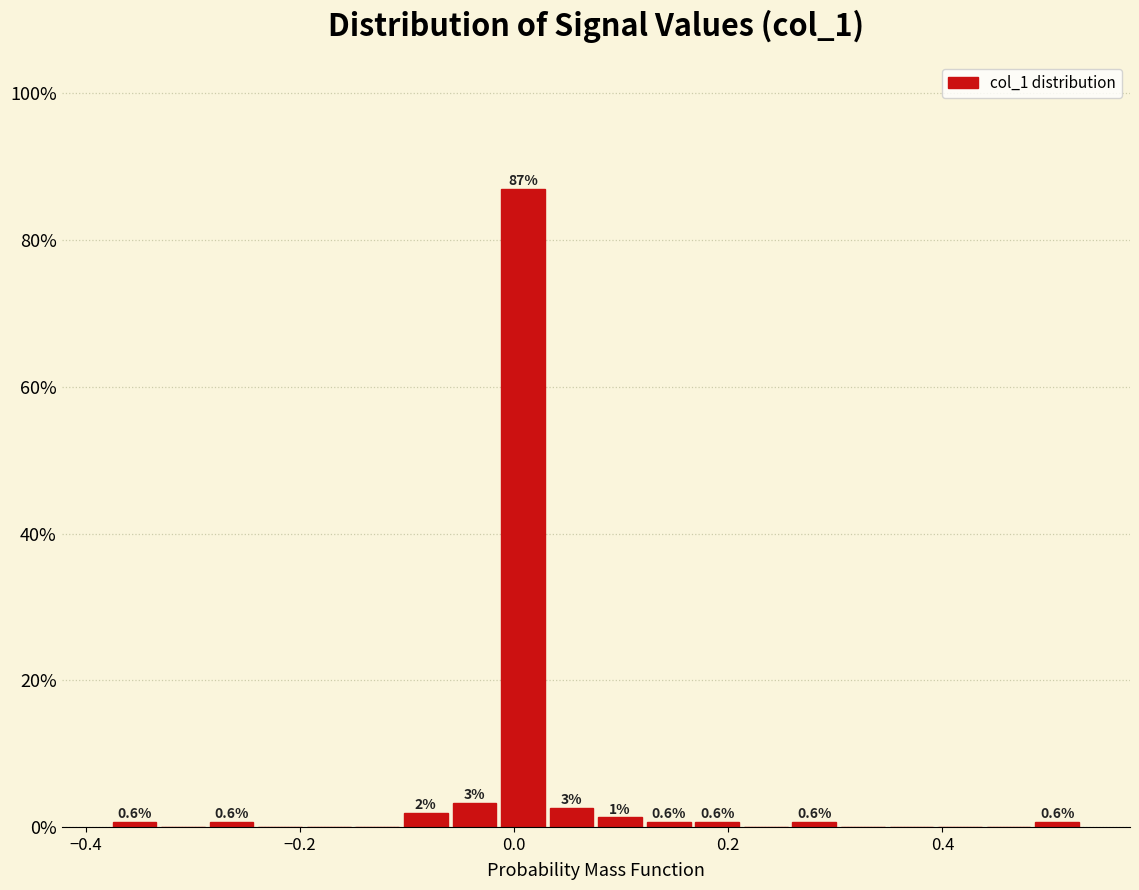

Read against the x-axis, roughly where is the centre of the tallest bar?

0.00